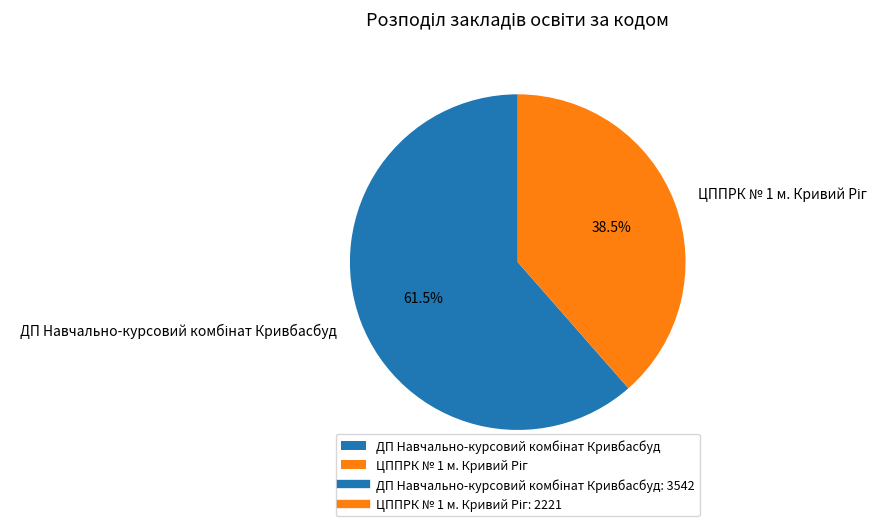

Is there any slice that represents more than half of the pie?

Yes